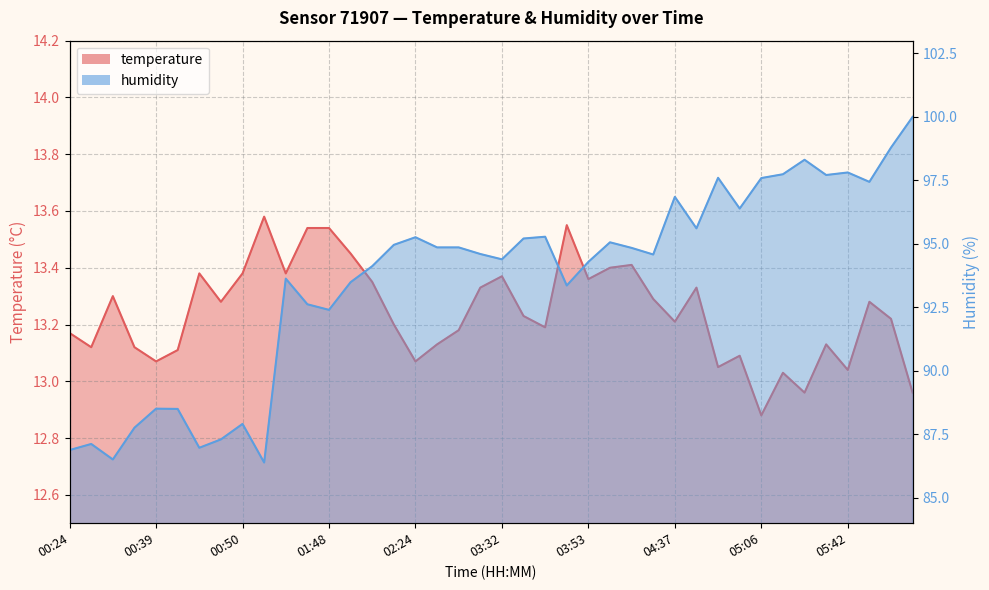

The humidity series shows 94.8 at 04:03. True or false?

True